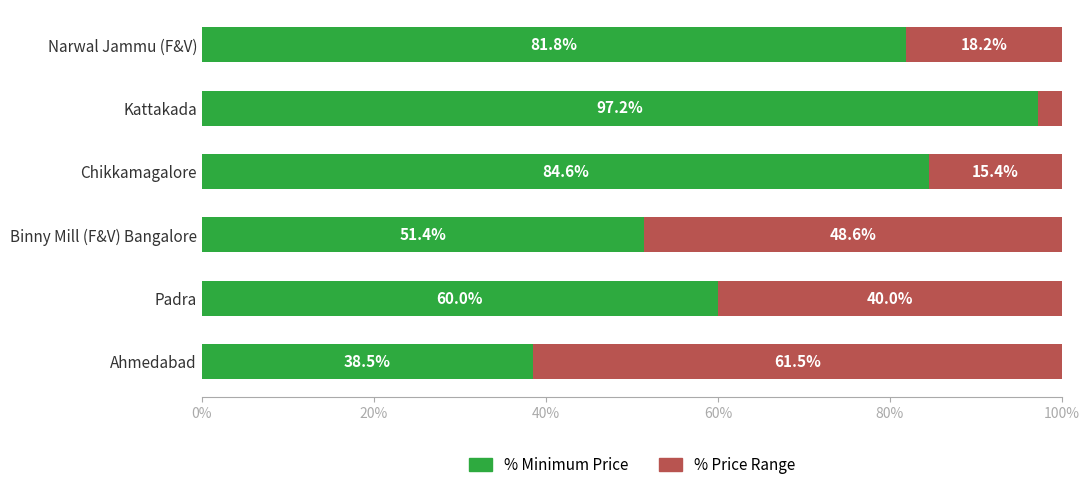

True or false: % Minimum Price has a value of 38.5 at Ahmedabad.

True